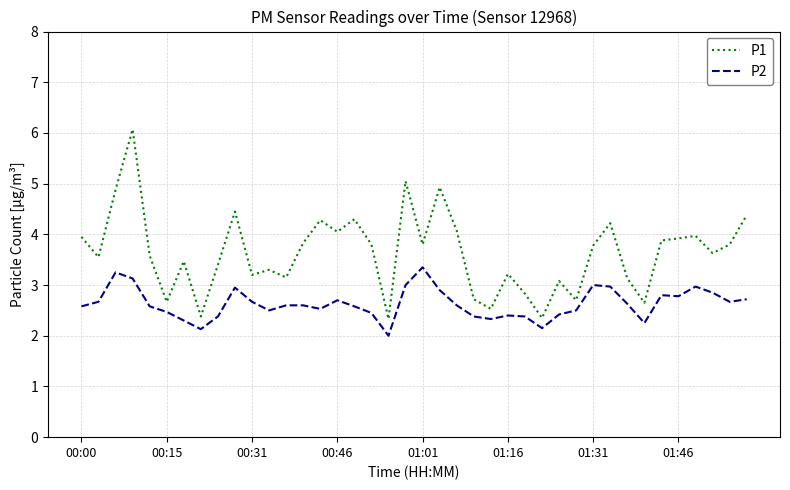

True or false: P1 and P2 cross at least once.

False